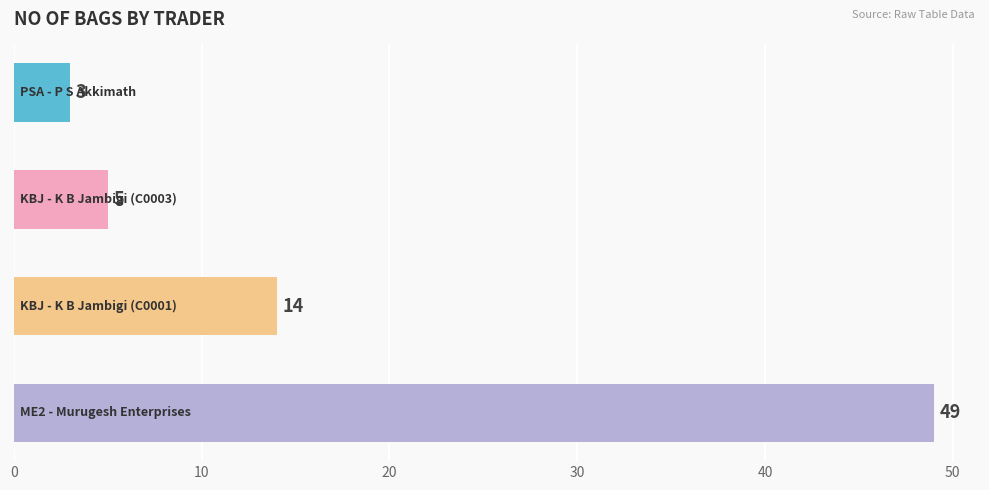

Count the number of categories in the chart.

4